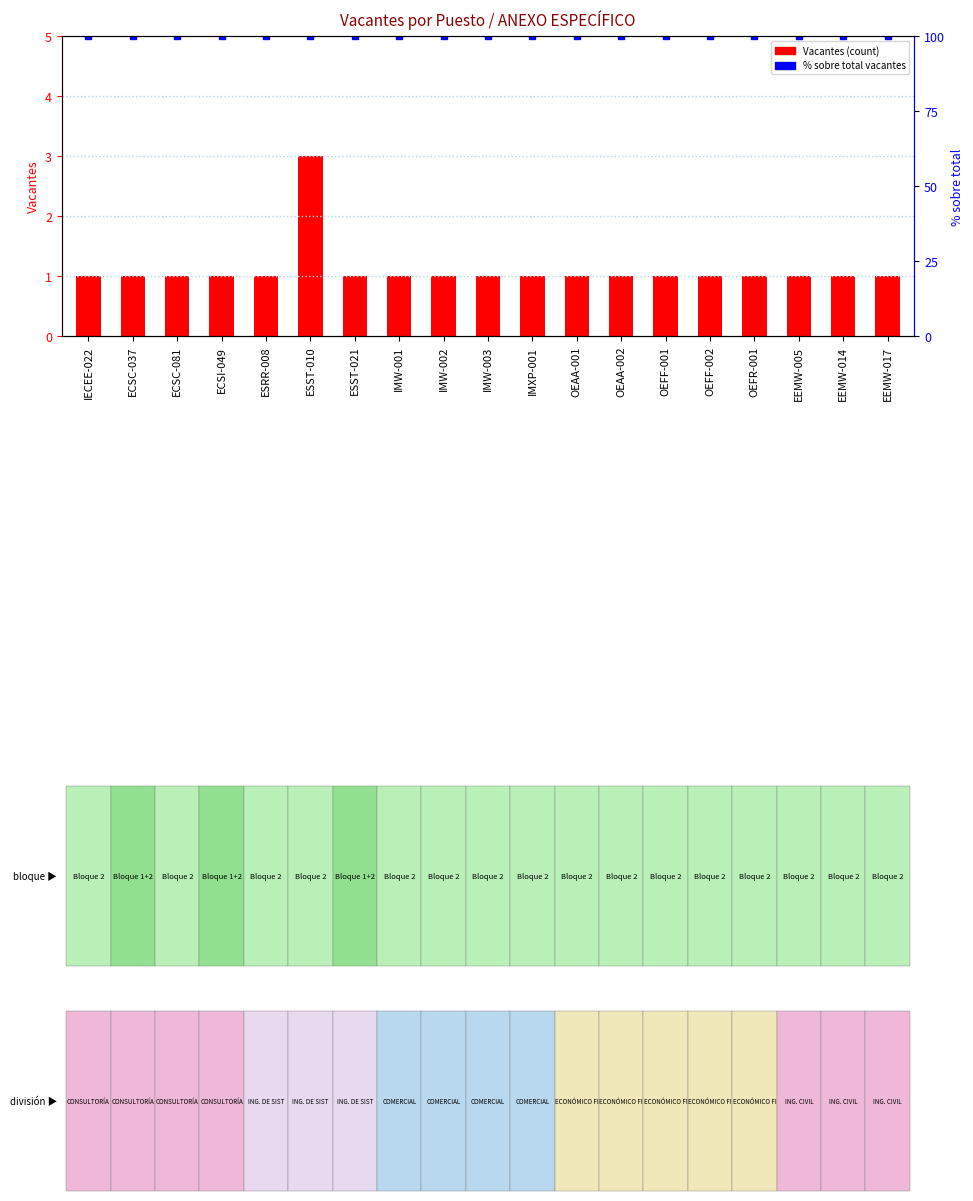

Reading left to right, transcribe all the data shown in this chart.

Vacantes: IECEE-022=1	ECSC-037=1	ECSC-081=1	ECSI-049=1	ESRR-008=1	ESST-010=3	ESST-021=1	IMW-001=1	IMW-002=1	IMW-003=1	IMXP-001=1	OEAA-001=1	OEAA-002=1	OEFF-001=1	OEFF-002=1	OEFR-001=1	EEMW-005=1	EEMW-014=1	EEMW-017=1
% sobre total vacantes: IECEE-022=100	ECSC-037=100	ECSC-081=100	ECSI-049=100	ESRR-008=100	ESST-010=100	ESST-021=100	IMW-001=100	IMW-002=100	IMW-003=100	IMXP-001=100	OEAA-001=100	OEAA-002=100	OEFF-001=100	OEFF-002=100	OEFR-001=100	EEMW-005=100	EEMW-014=100	EEMW-017=100